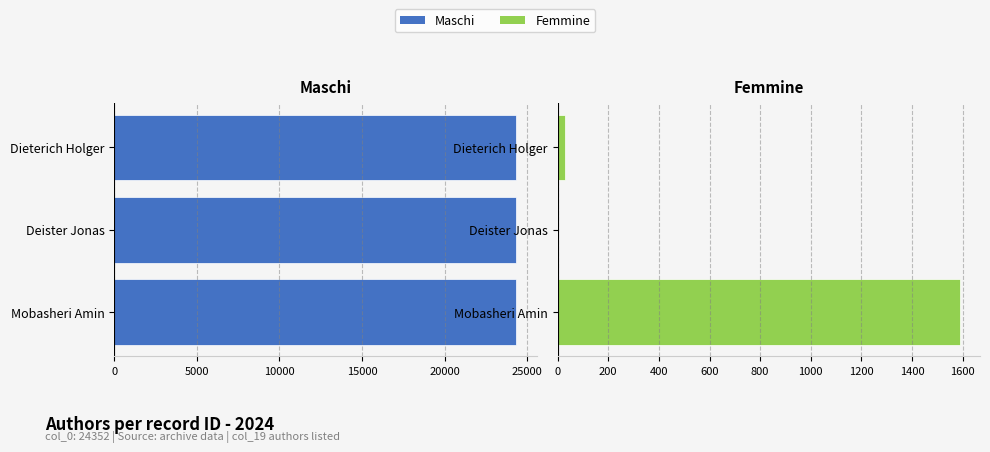

Count the number of categories in the chart.

3